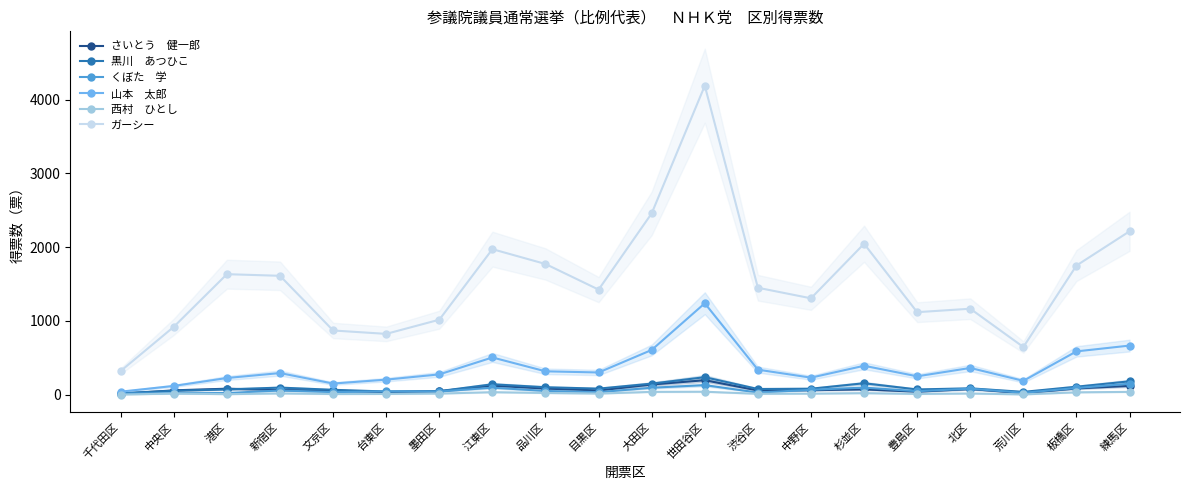

True or false: さいとう　健一郎 has more than 1 points higher than both neighbors.

True